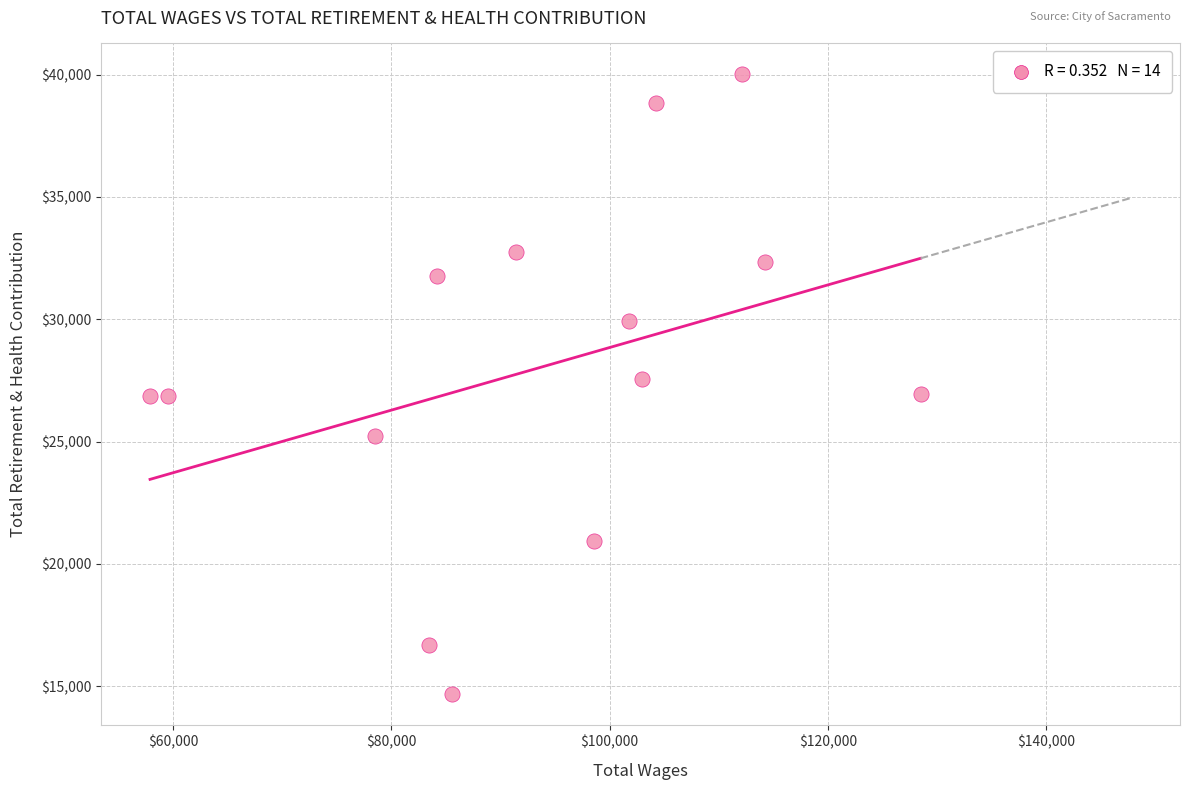

What is the range of X values (max minus min)?

70600